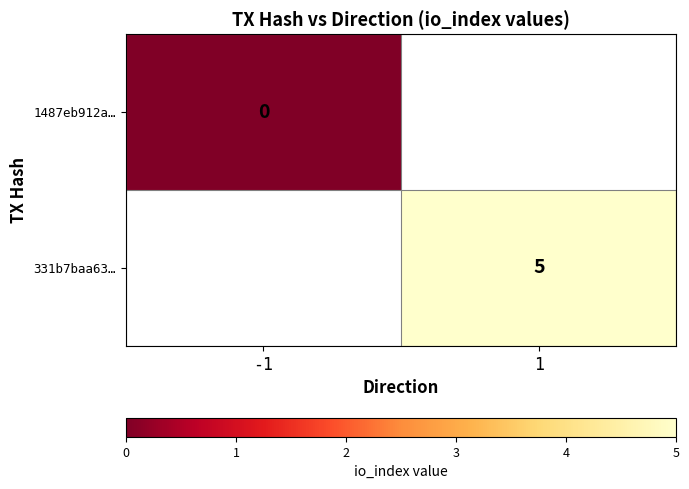

True or false: 331b7baa63… has a value of 5 at 1.

True